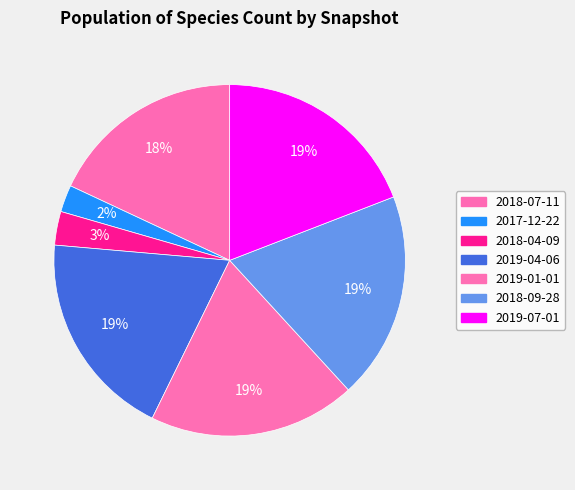

Rank the categories by value from highest to lowest.

2019-04-06, 2019-07-01, 2019-01-01, 2018-09-28, 2018-07-11, 2018-04-09, 2017-12-22